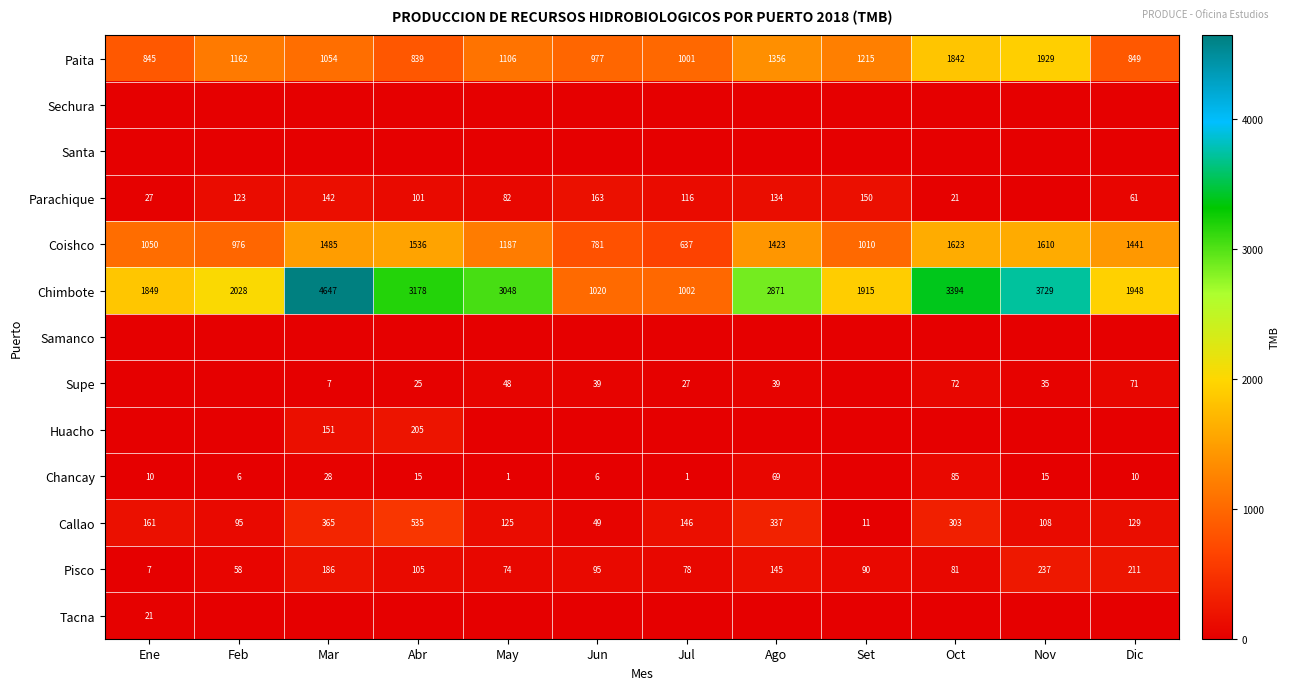

True or false: Parachique has a value of 134 at Ago.

True